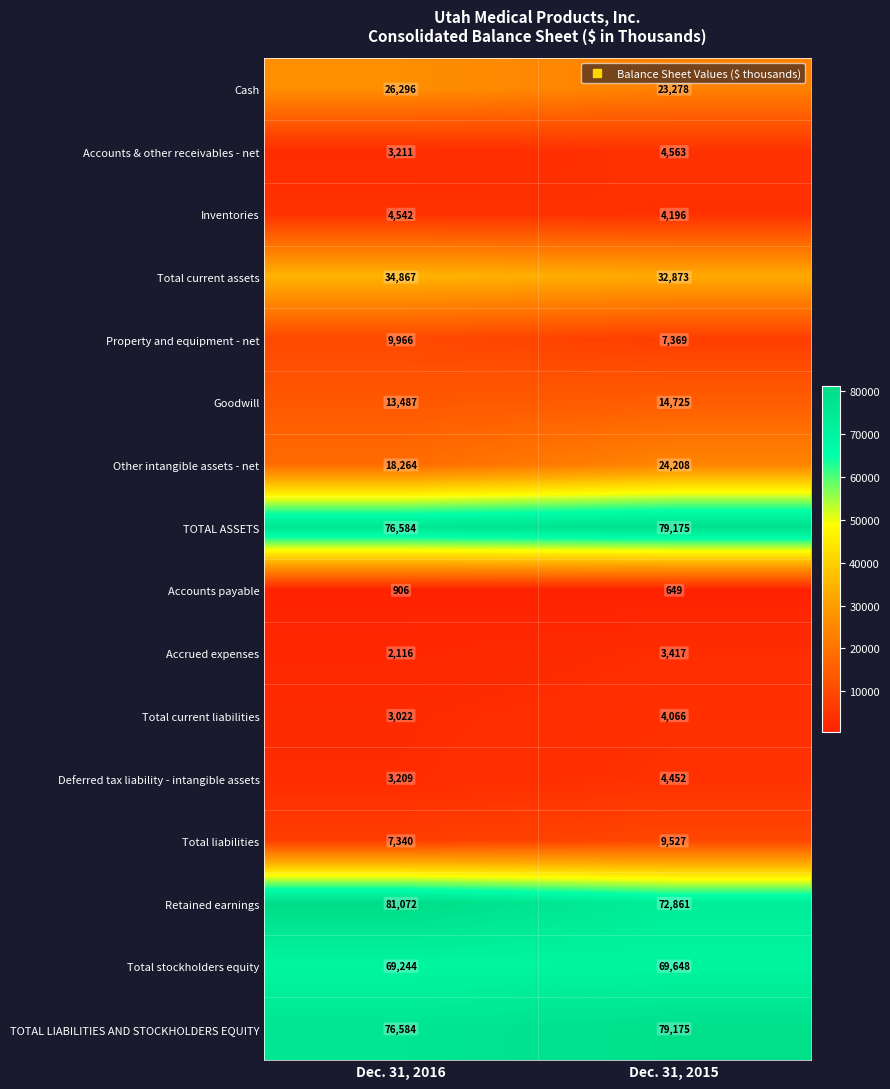

At which category does the chart reach its peak across all series?

Dec. 31, 2016